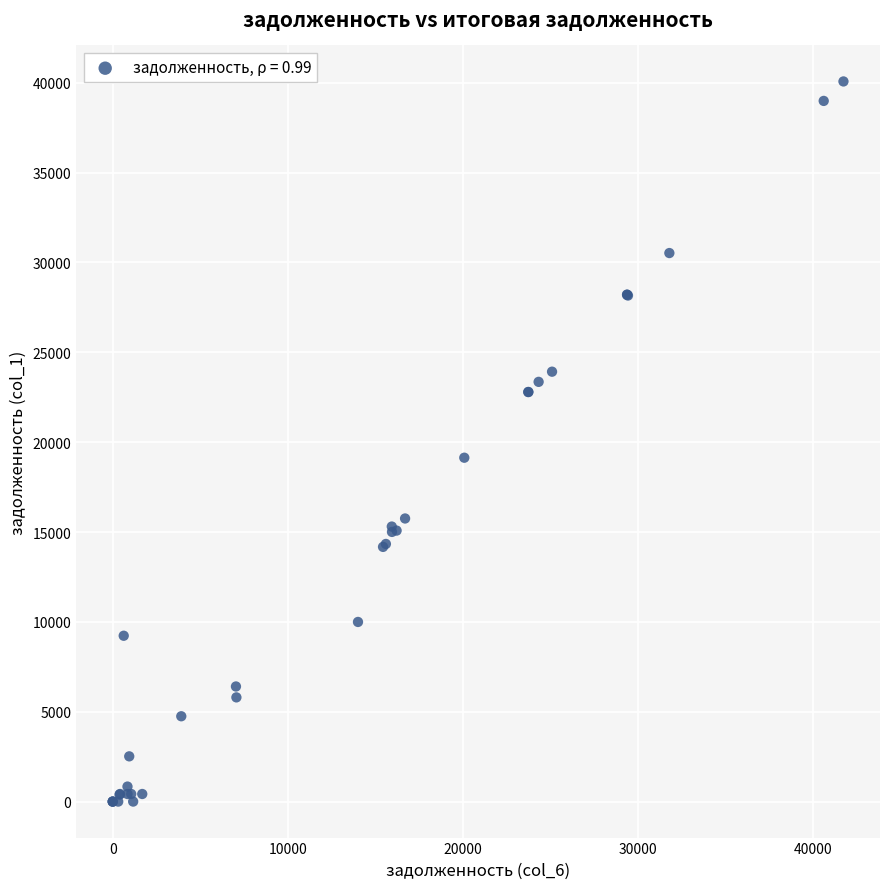

What Y value in the scatter plot is closest to 20035?

19134.5